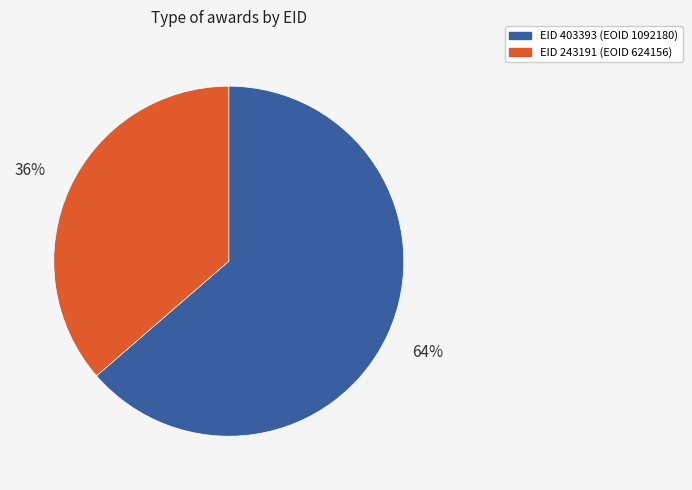

To the nearest percent, what is the average slice percentage?

50%